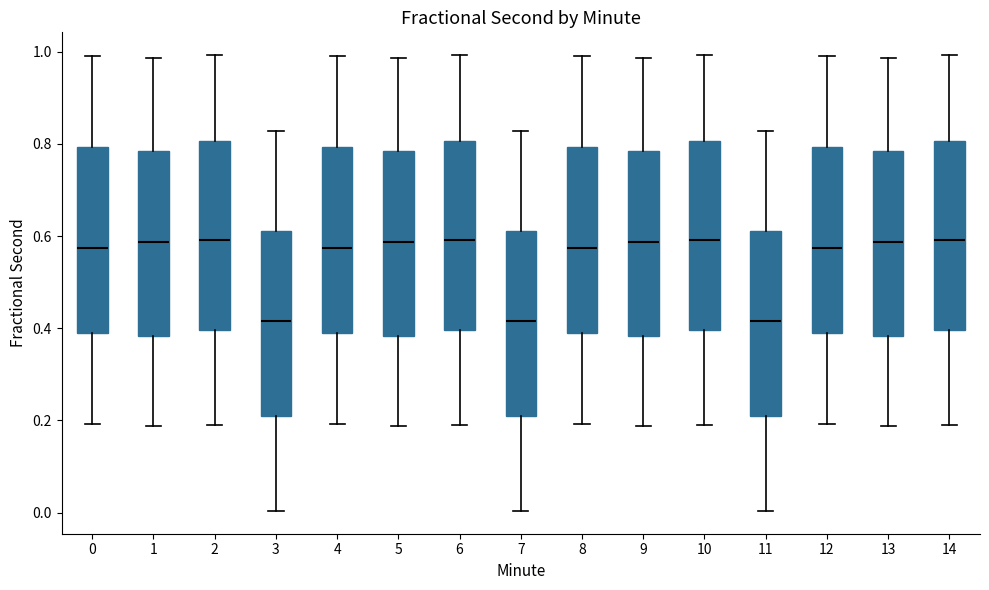

Where does the upper whisker of the box at x = 5 end on the y-axis? The values are not printed on the chart, so give them approximately, as read against the axis.

0.98